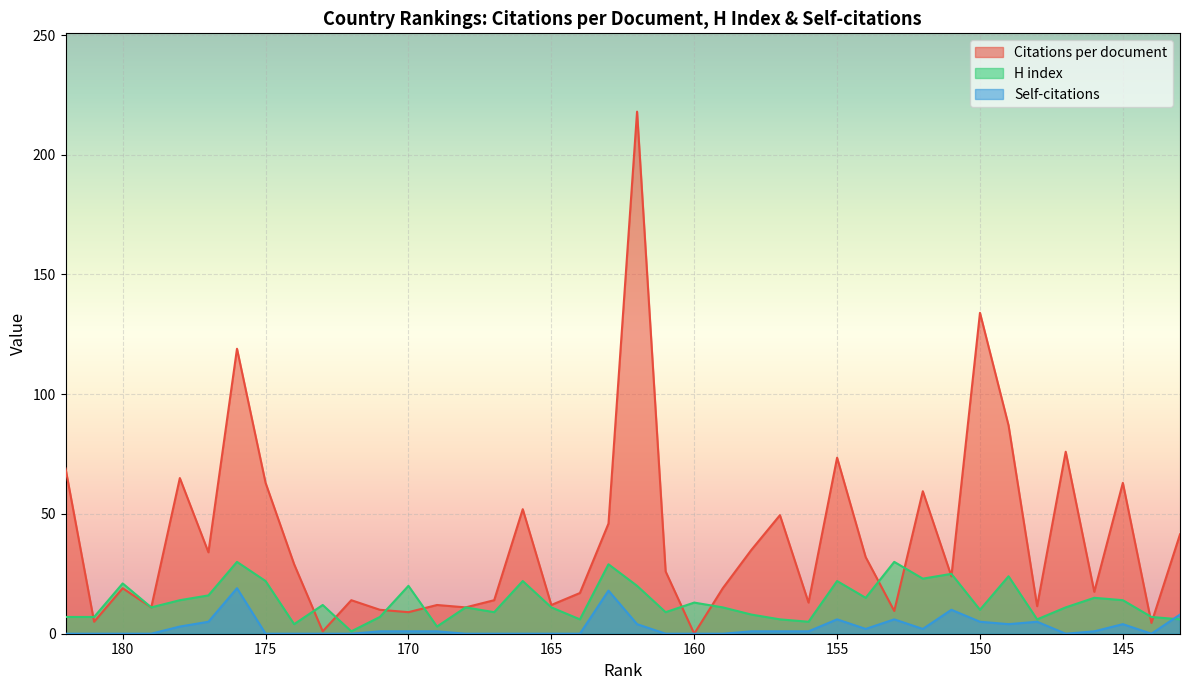

True or false: Citations per document and Self-citations cross at least once.

False